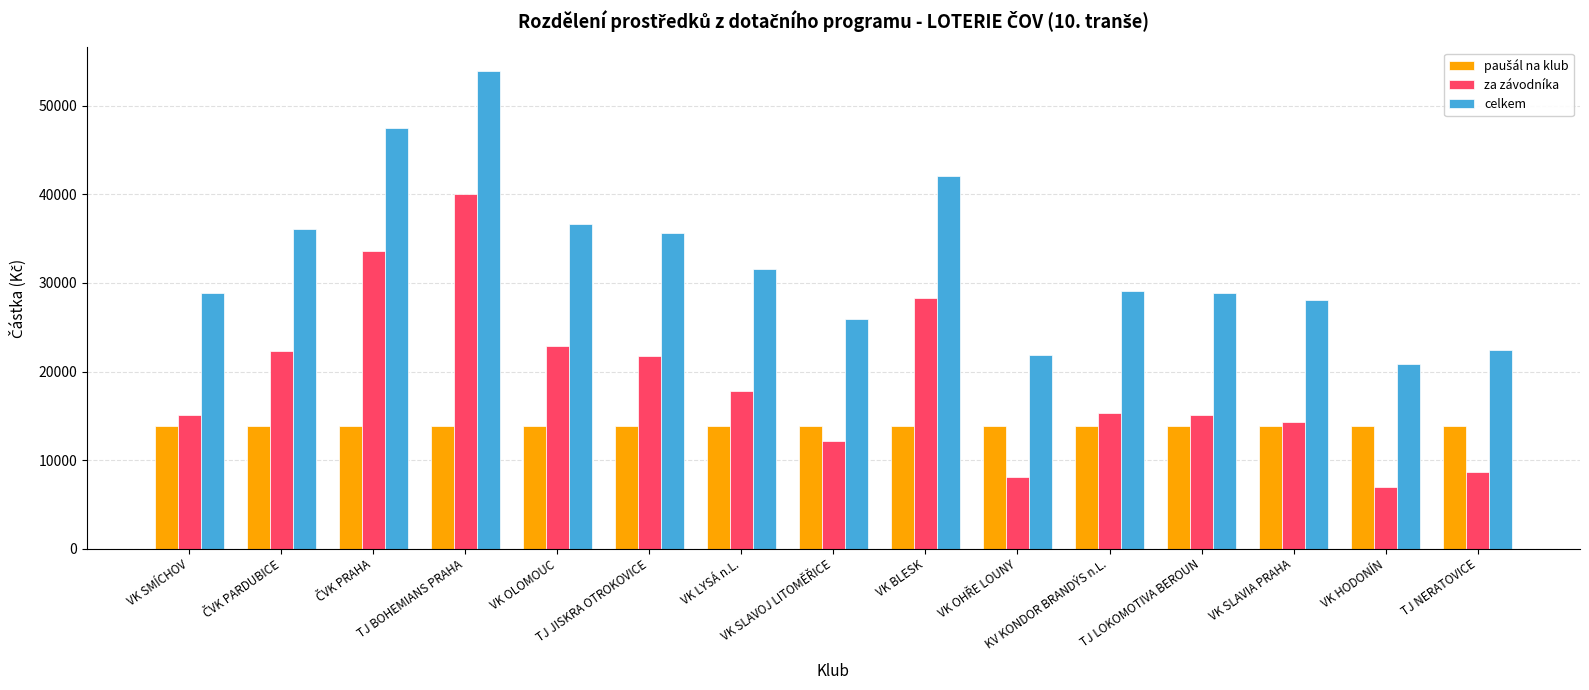

The celkem series shows 28874.3 at VK SMÍCHOV. True or false?

True